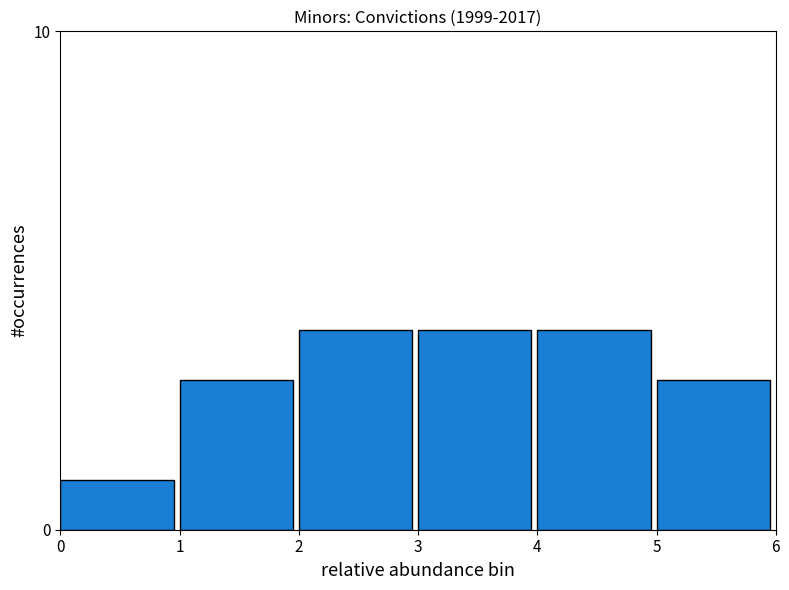

Reading left to right, list all the values displayed in this chart.

0=1	1=3	2=4	3=4	4=4	5=3